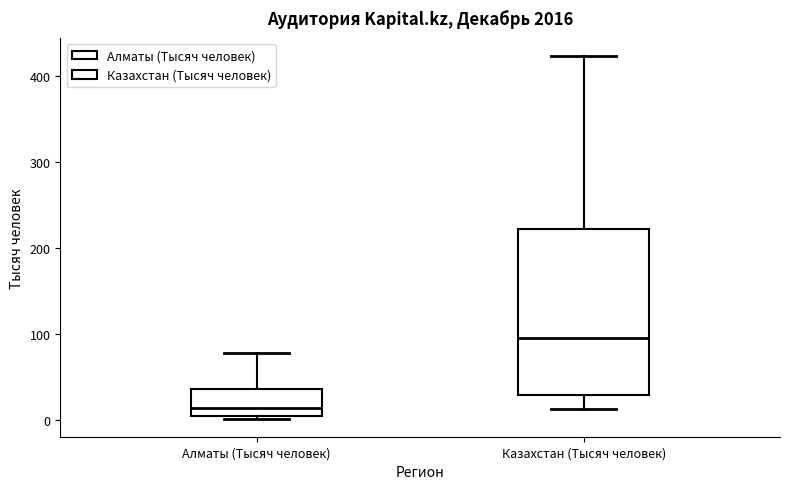

Reading left to right, transcribe this box plot: for each box, give where its median line is, the range the box spans, and where its two whiskers end, as read against the y-axis. The values are not printed on the chart, so give them approximately, as read against the axis.

Алматы (Тысяч человек): median 10, box 0 to 40, whiskers 0 to 80
Казахстан (Тысяч человек): median 100, box 30 to 220, whiskers 10 to 420